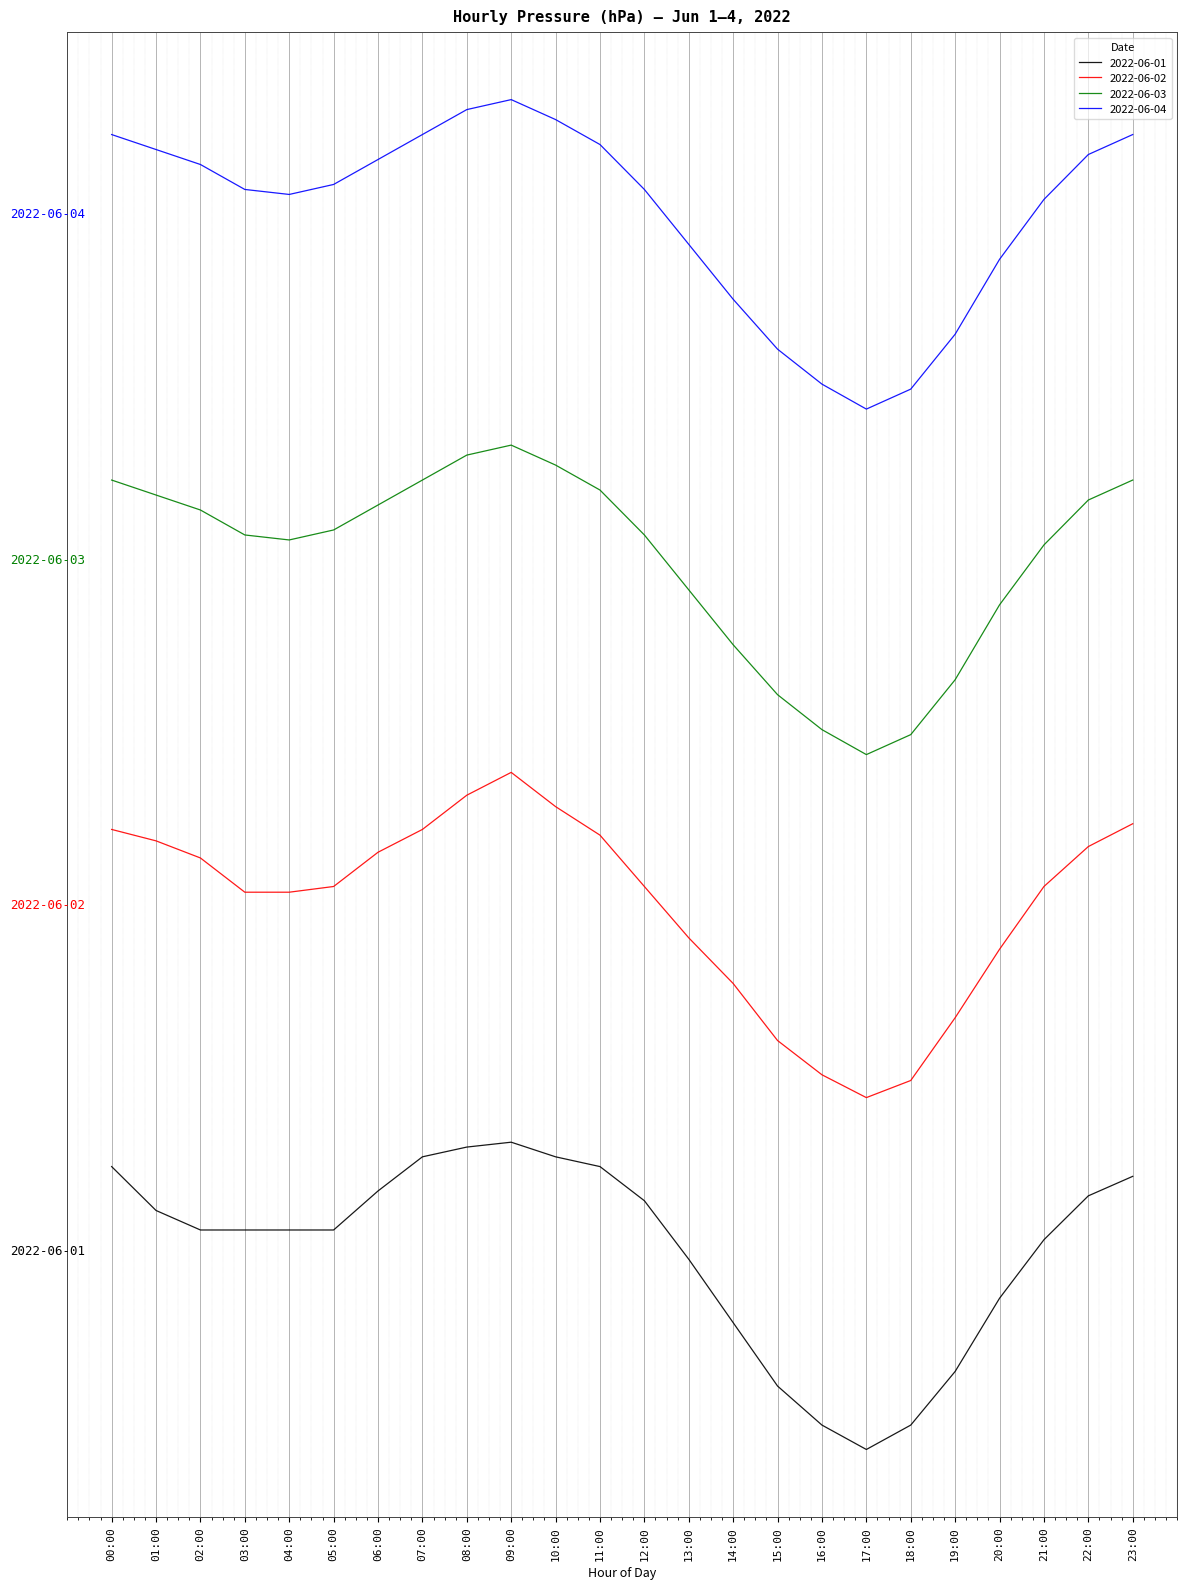

What are all the series names shown in the legend?

2022-06-01, 2022-06-02, 2022-06-03, 2022-06-04